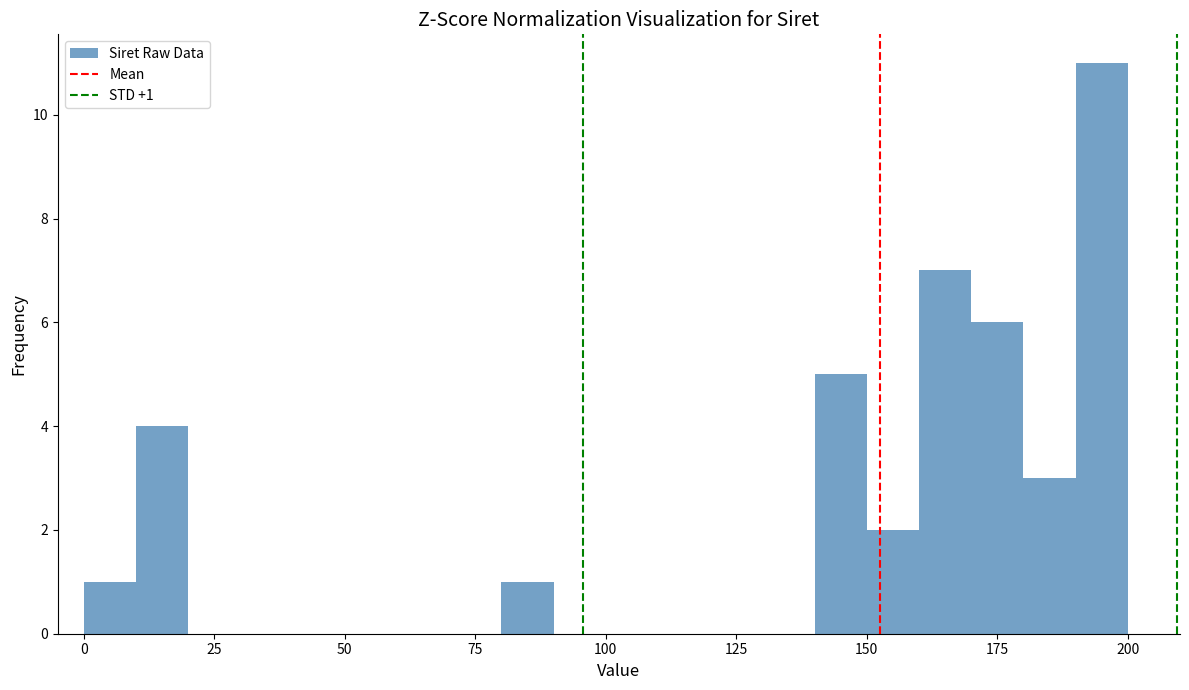

Read against the x-axis, roughly where is the centre of the tallest bar?

195